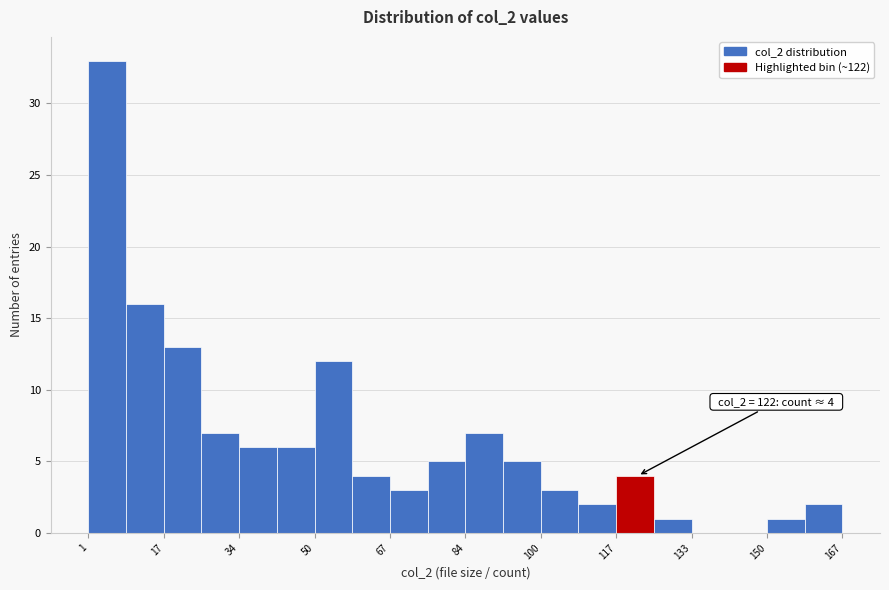

Which range on the x-axis has the tallest bar?

2 to 10